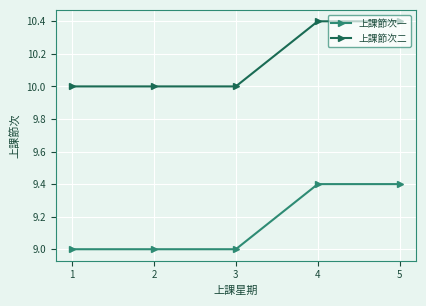

What is the difference between the second highest and minimum values in the 上課節次二 series?

0.4